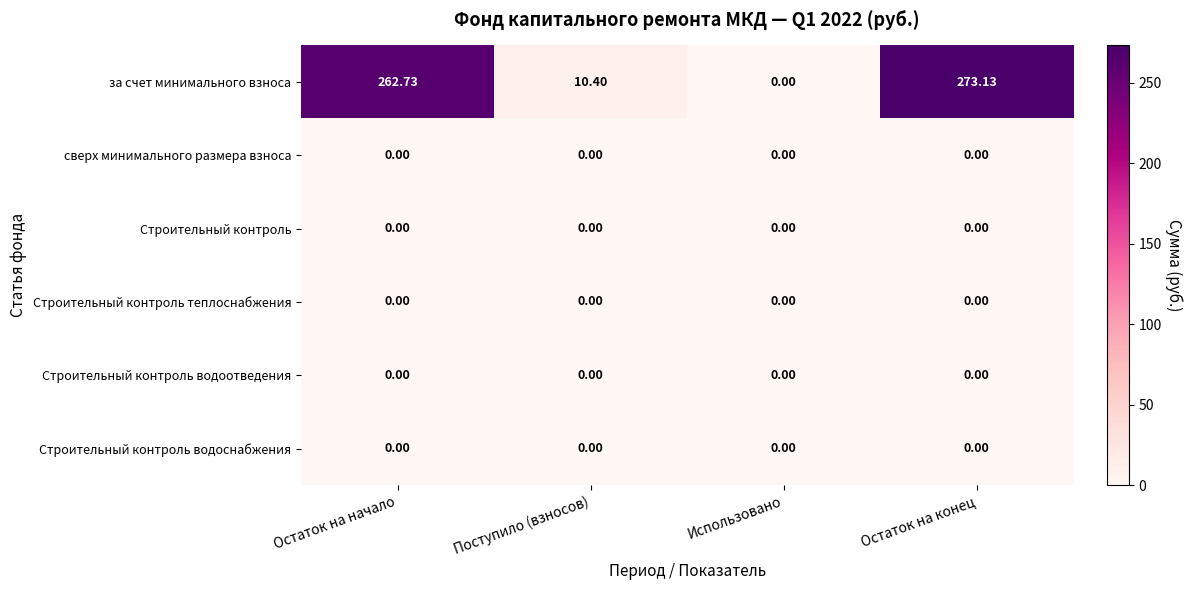

At which category is the sum across all series the highest?

Остаток на конец